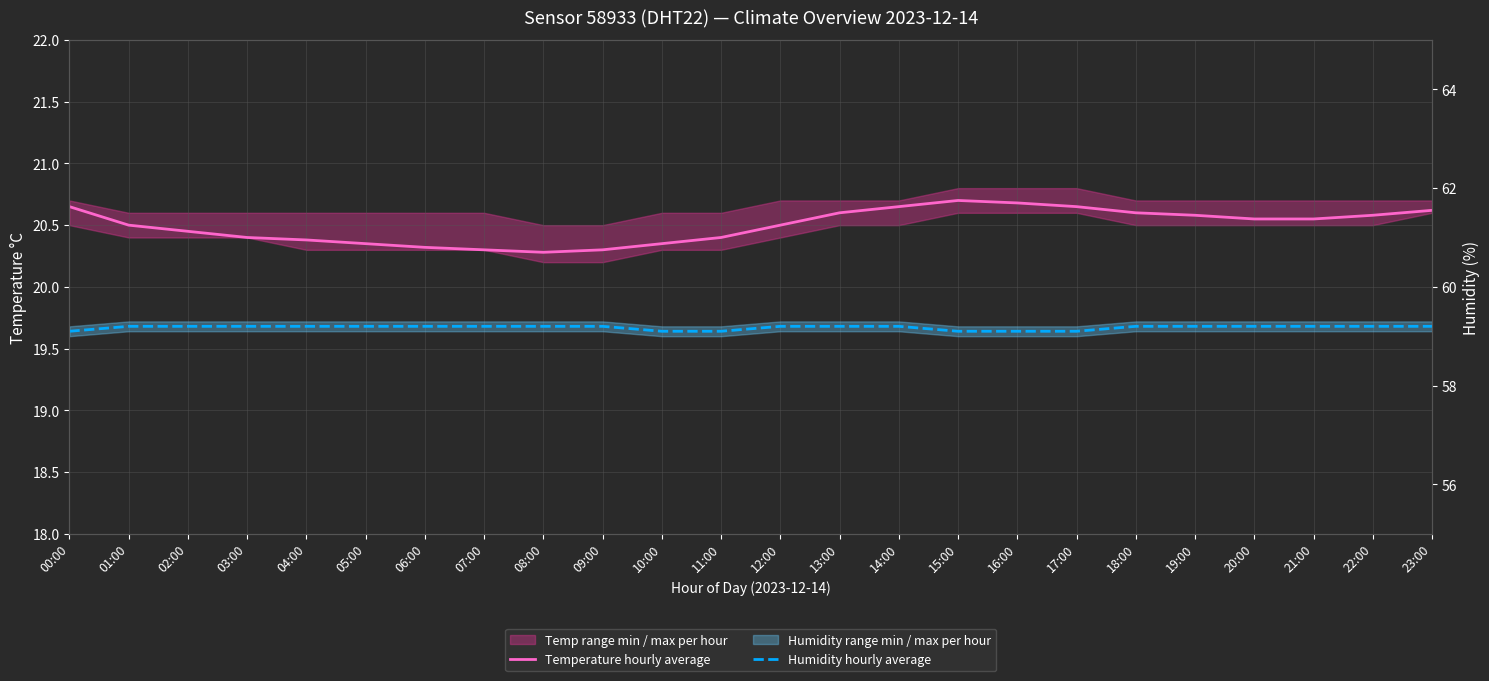

Reading left to right, list all the values displayed in this chart.

Temperature hourly average: 20.6	20.5	20.4	20.4	20.4	20.4	20.3	20.3	20.3	20.3	20.4	20.4	20.5	20.6	20.6	20.7	20.7	20.6	20.6	20.6	20.6	20.6	20.6	20.6
Humidity hourly average: 59.1	59.2	59.2	59.2	59.2	59.2	59.2	59.2	59.2	59.2	59.1	59.1	59.2	59.2	59.2	59.1	59.1	59.1	59.2	59.2	59.2	59.2	59.2	59.2